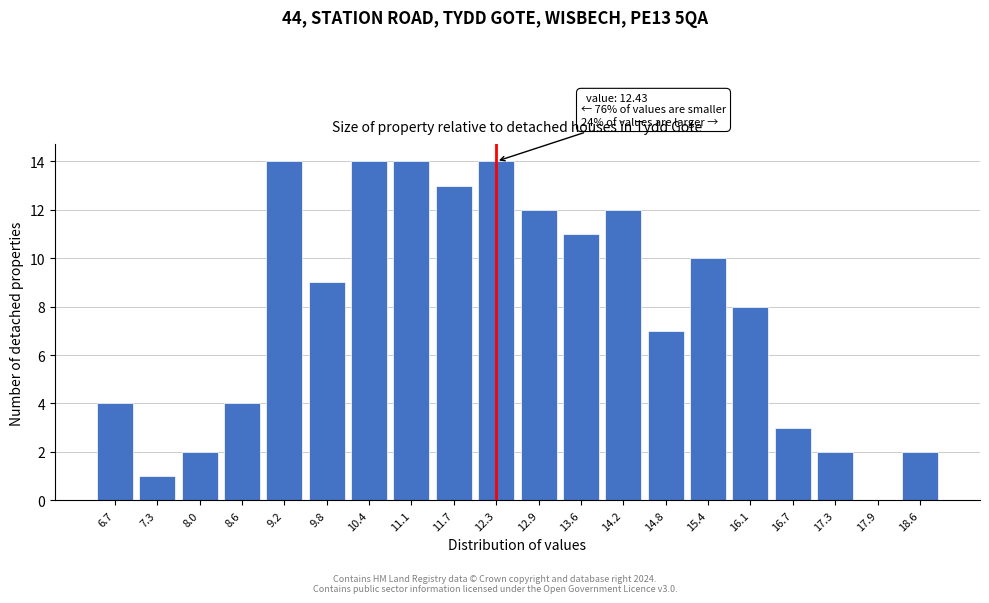

Reading left to right, list all the values displayed in this chart.

6.7=4	7.3=1	8.0=2	8.6=4	9.2=14	9.8=9	10.4=14	11.1=14	11.7=13	12.3=14	12.9=12	13.6=11	14.2=12	14.8=7	15.4=10	16.1=8	16.7=3	17.3=2	17.9=0	18.6=2